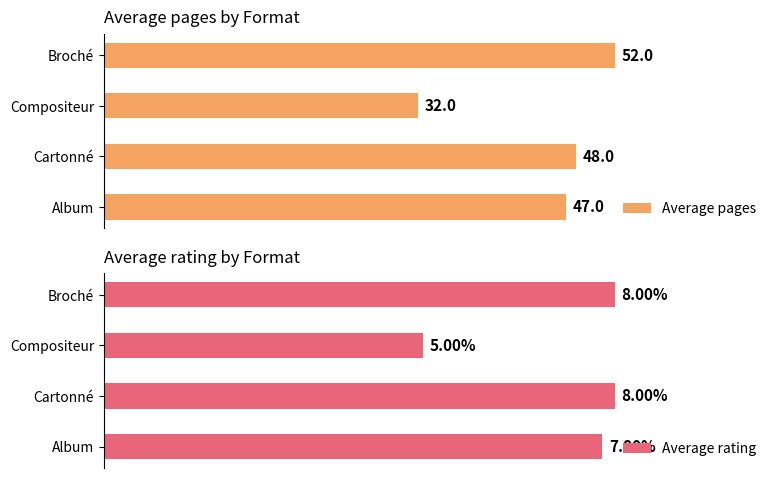

Which series has the widest spread of values?

Average pages